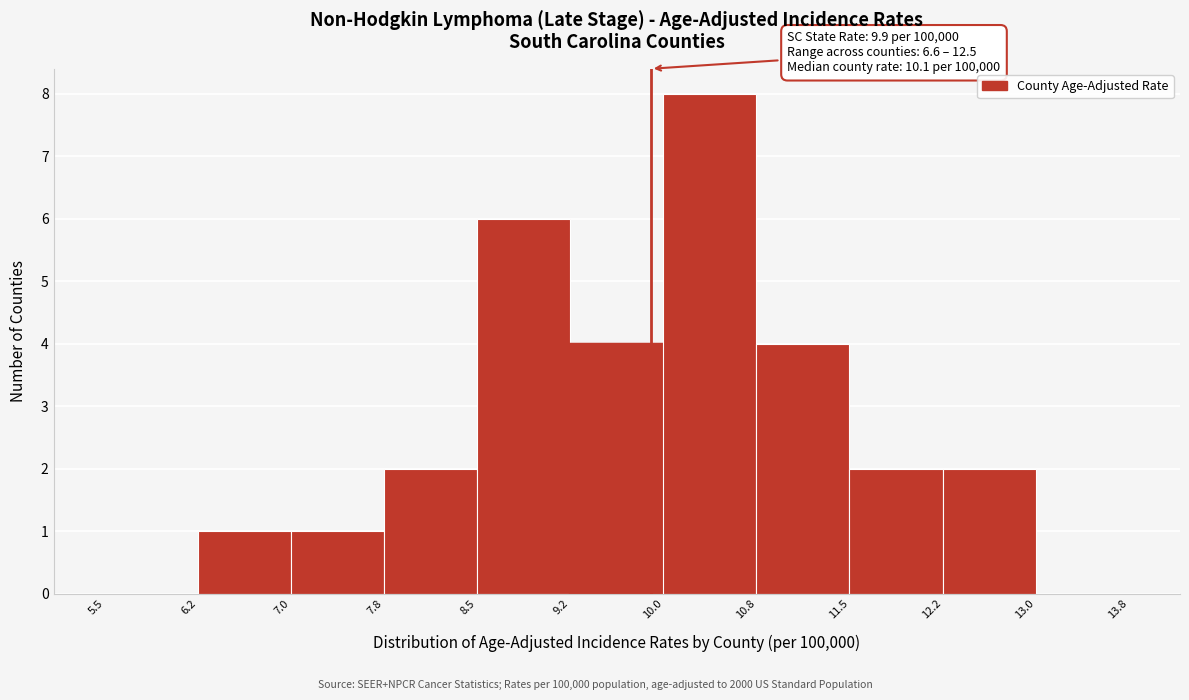

Over which range of the x-axis is the bar tallest?

10.0 to 10.8